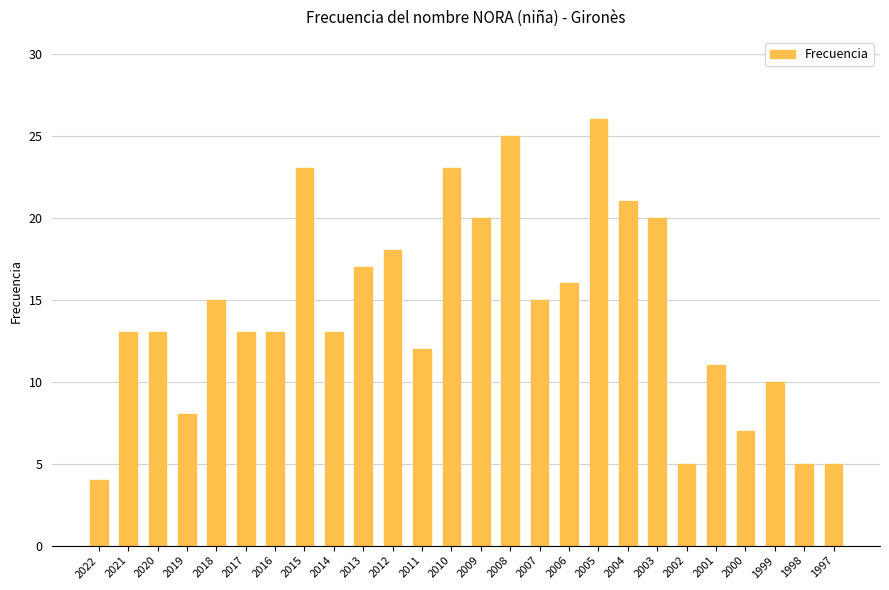

What is the ratio of the value at 2013 to the value at 2007?

1.1